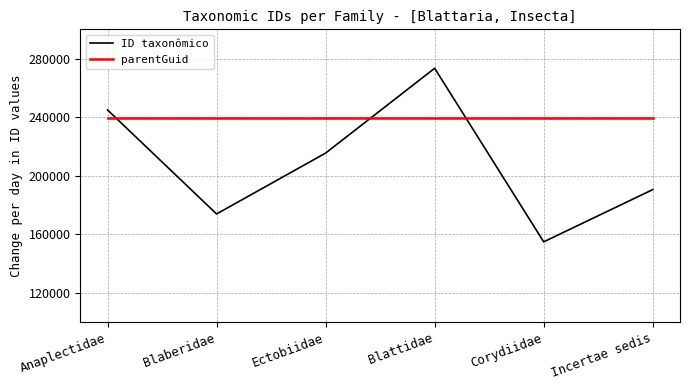

True or false: ID taxonômico and parentGuid intersect in this chart.

True